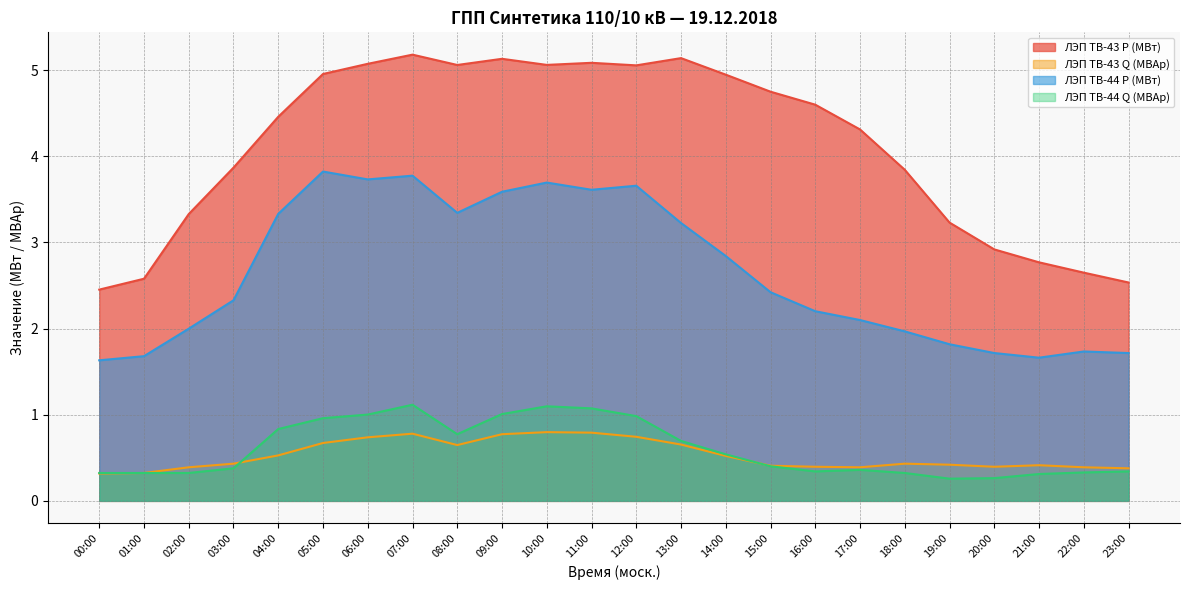

Which series has the largest range (max minus min)?

ЛЭП ТВ-43 P (МВт)